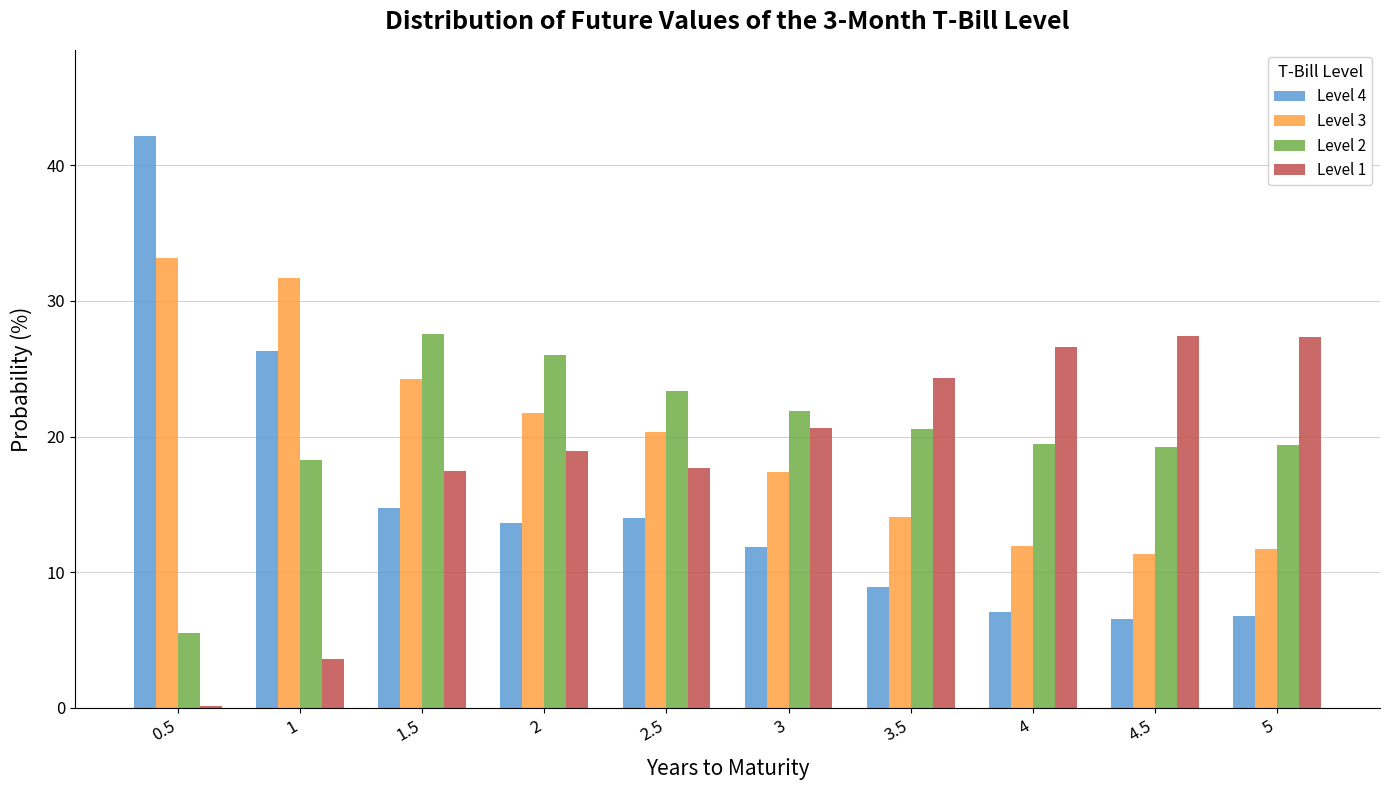

What is the total value across all series at 0.5?

80.9